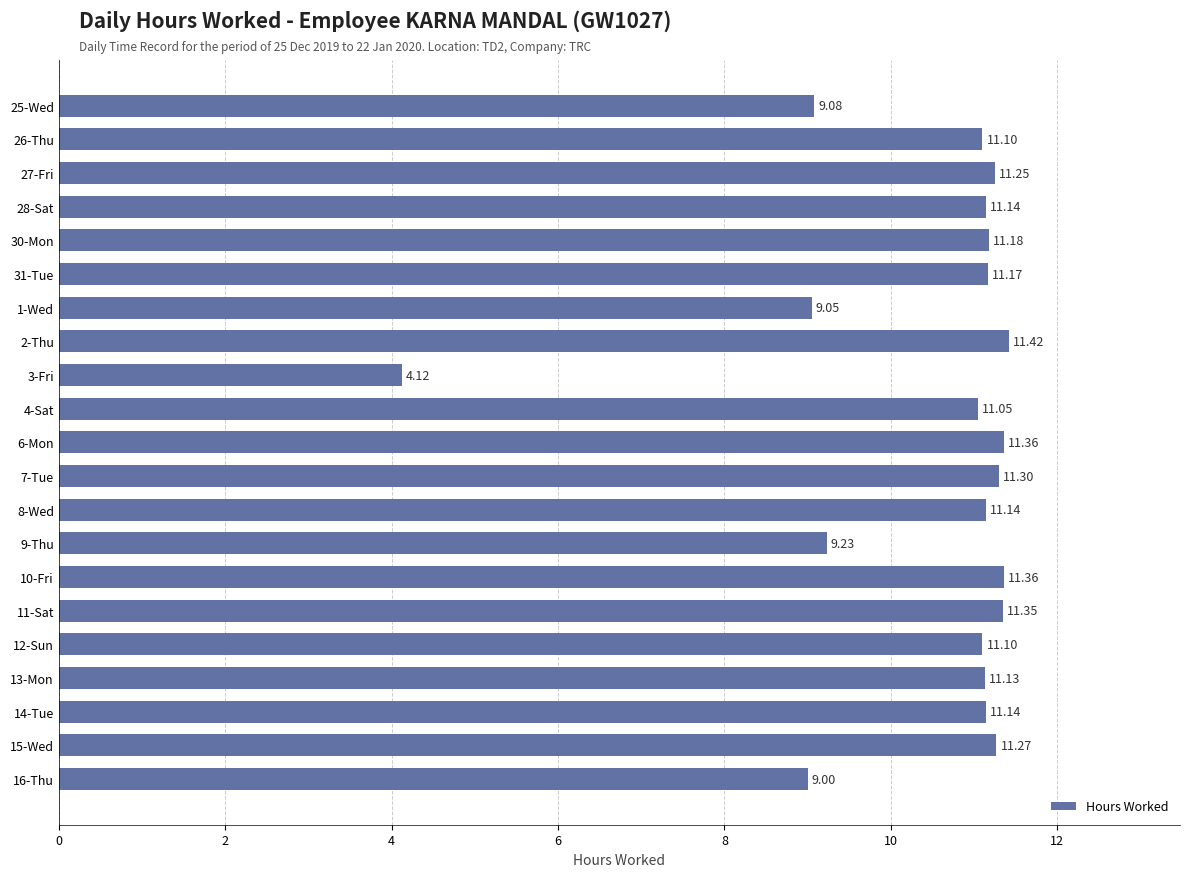

Which has a higher value, 8-Wed or 27-Fri?

27-Fri